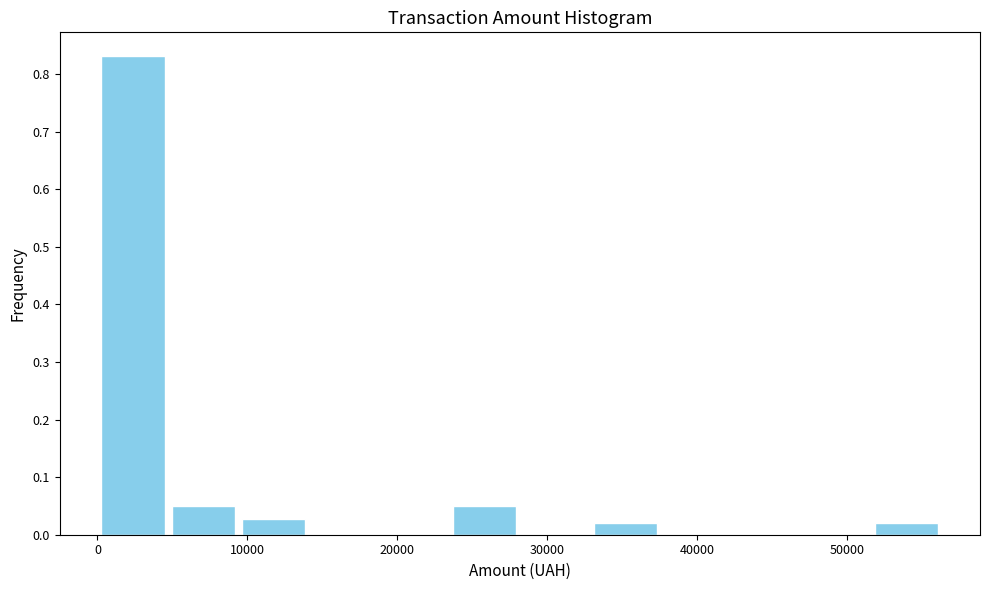

Which range on the x-axis has the tallest bar?

0 to 5000